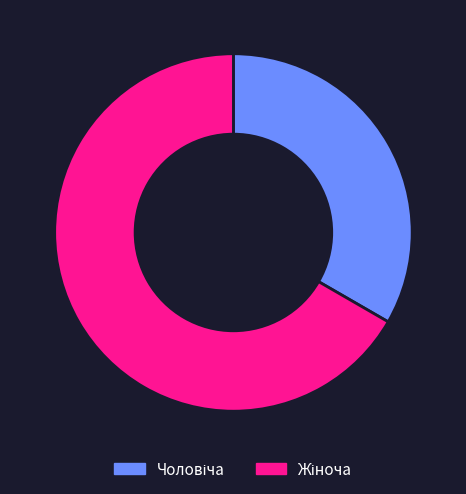

Does any single category account for the majority?

Yes